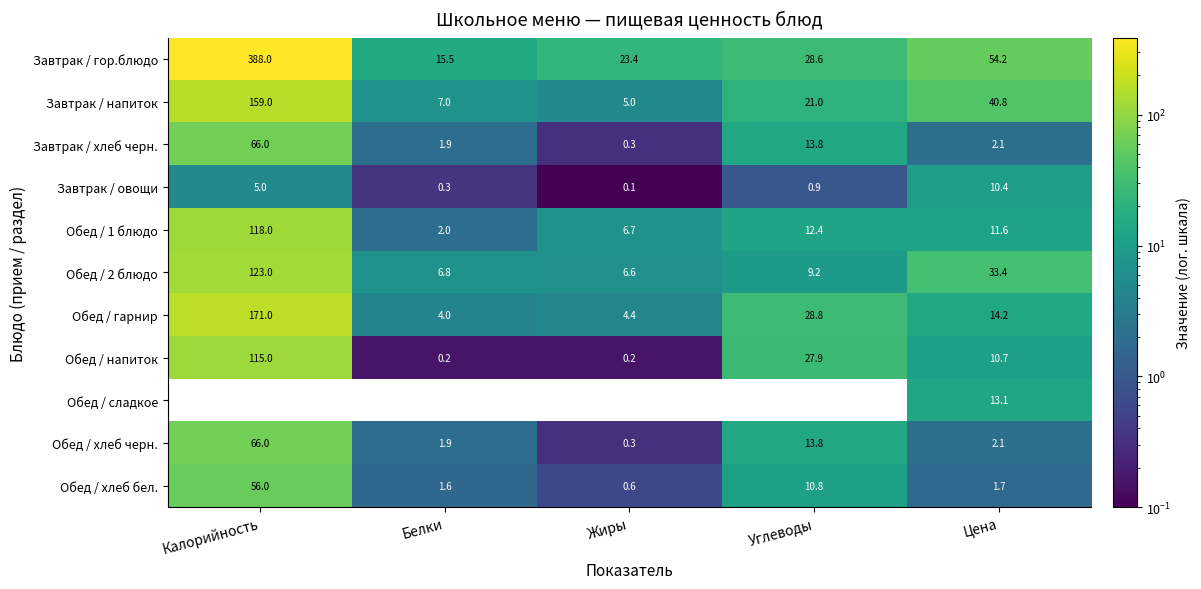

What is the difference between the highest and lowest values at Цена?

52.5